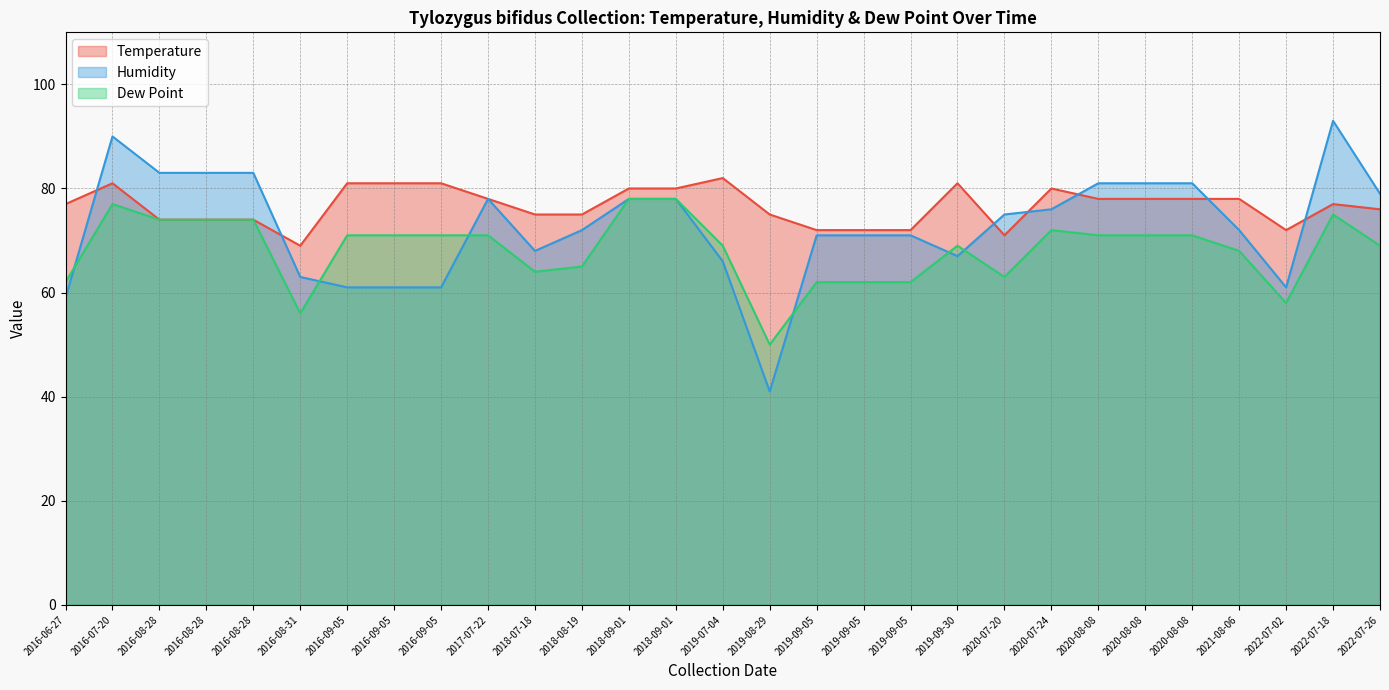

What is the maximum value shown in the chart?

93